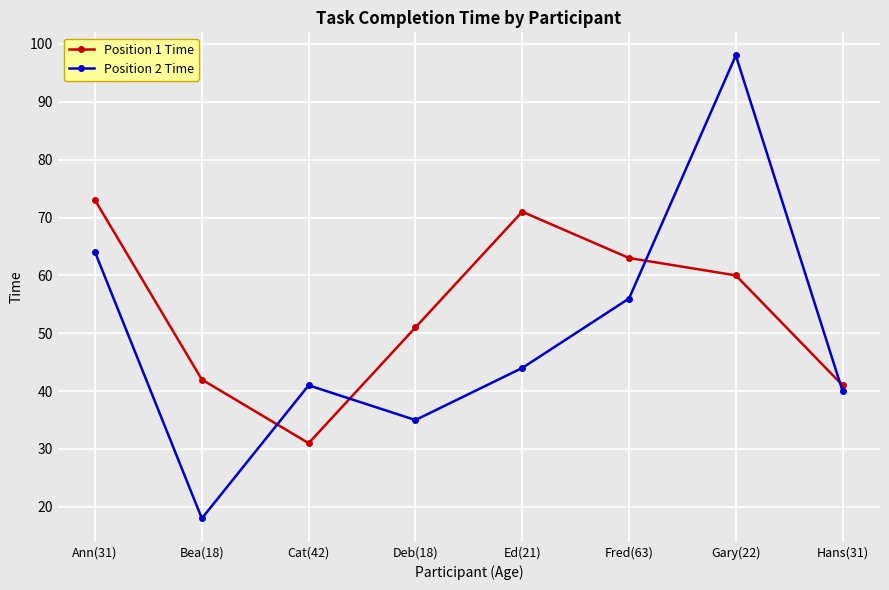

True or false: Position 2 Time and Position 1 Time cross at least once.

True